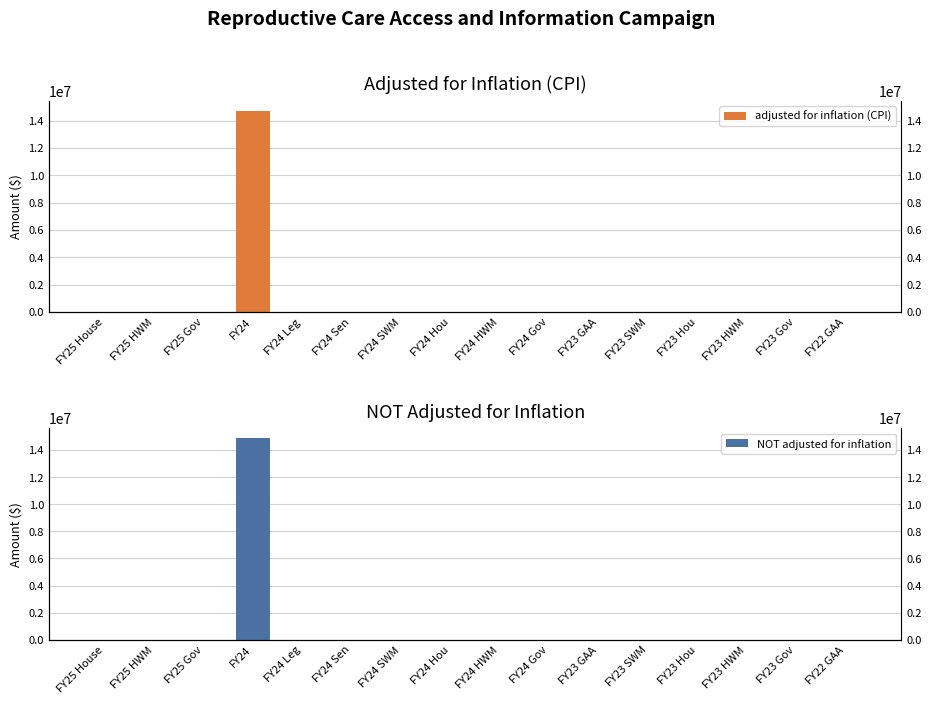

Is it true that NOT adjusted for inflation equals -4715075 at FY23 GAA?

False